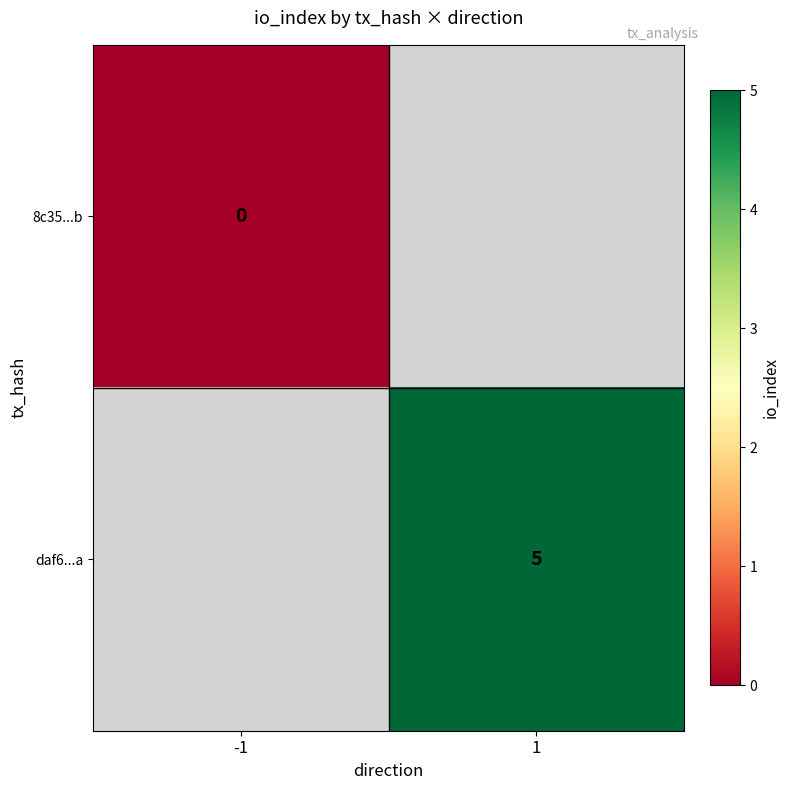

True or false: daf6...a has a value of 5 at 1.

True